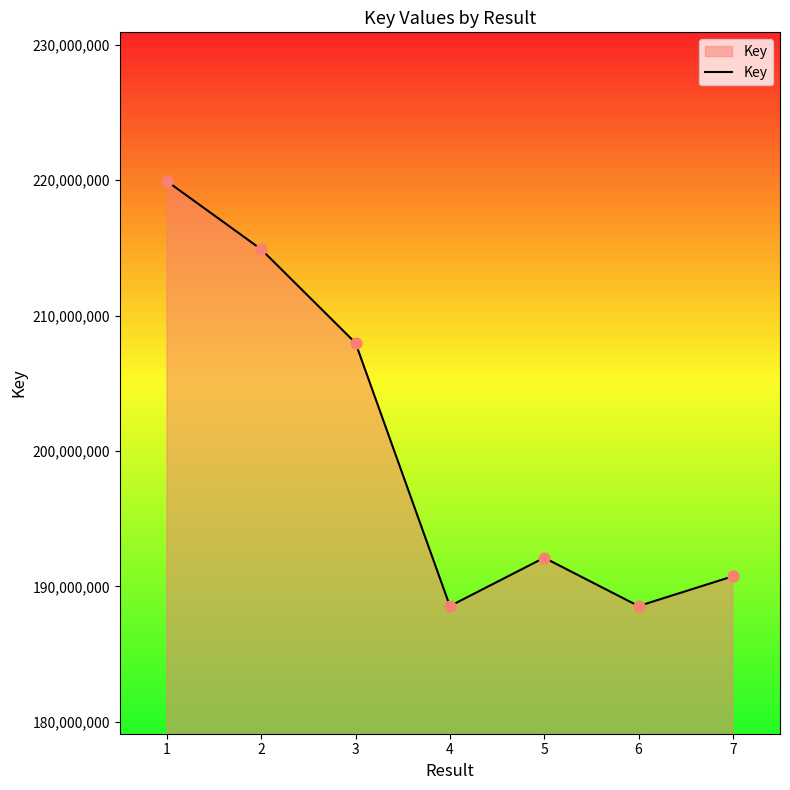

What is the change in value from 4 to 6?

+538